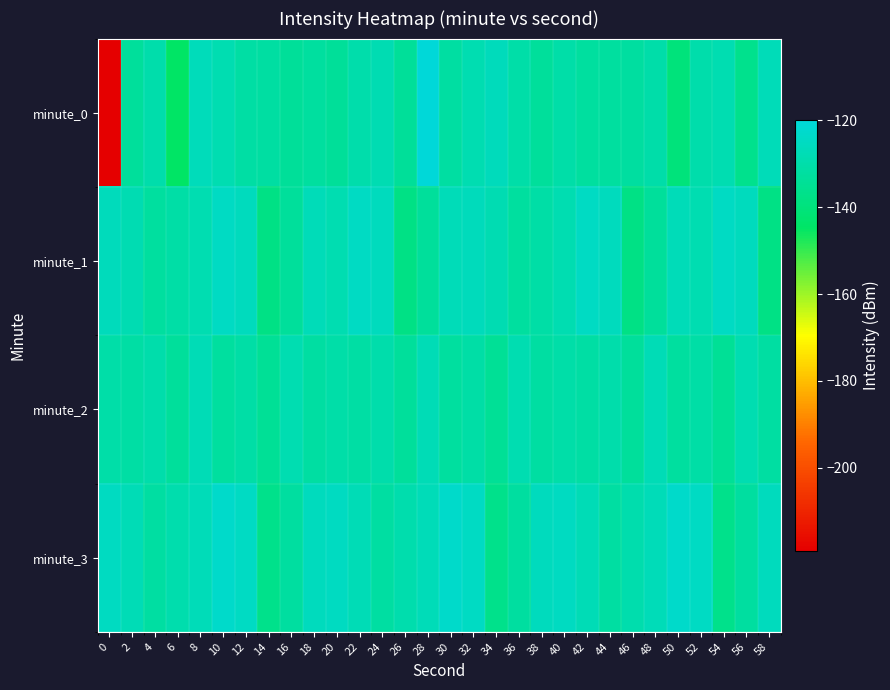

At which category is the sum across all series the highest?

28